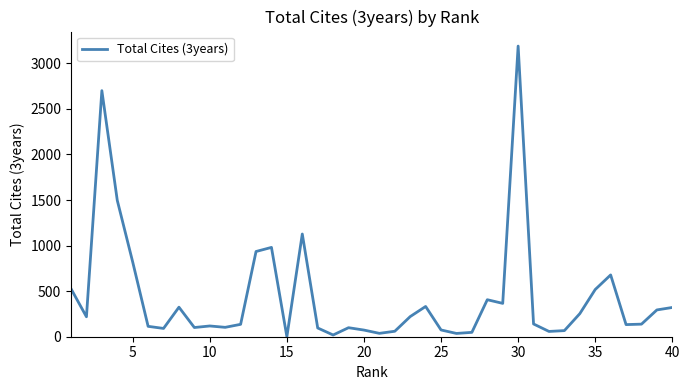

Does the chart display data point markers on the line(s)?

No